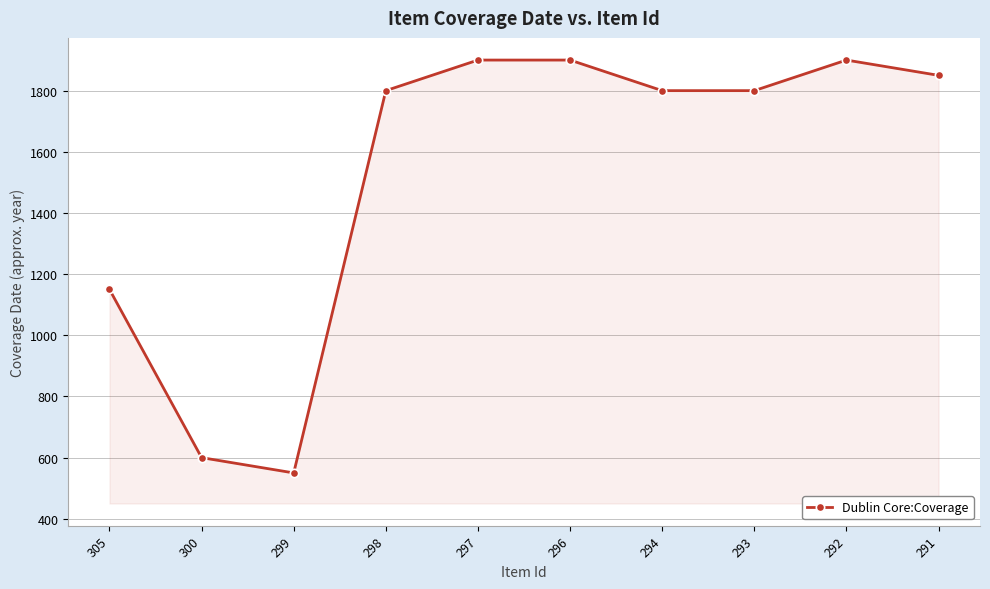

What is the sum of all values?

15250